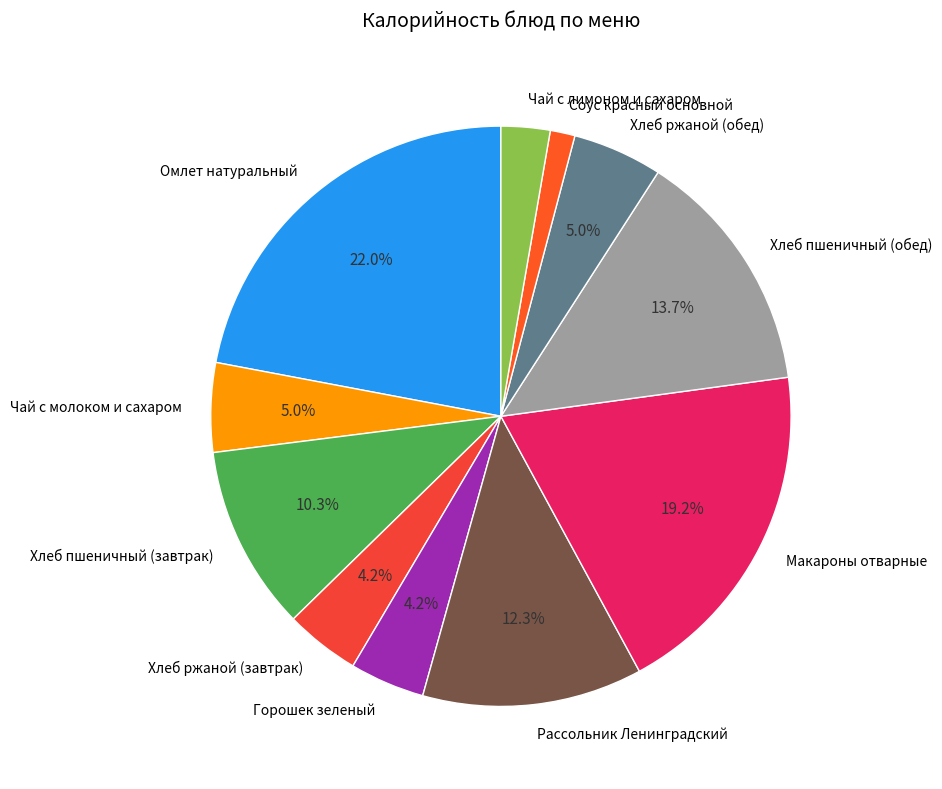

What is the smallest slice in the pie chart?

Соус красный основной